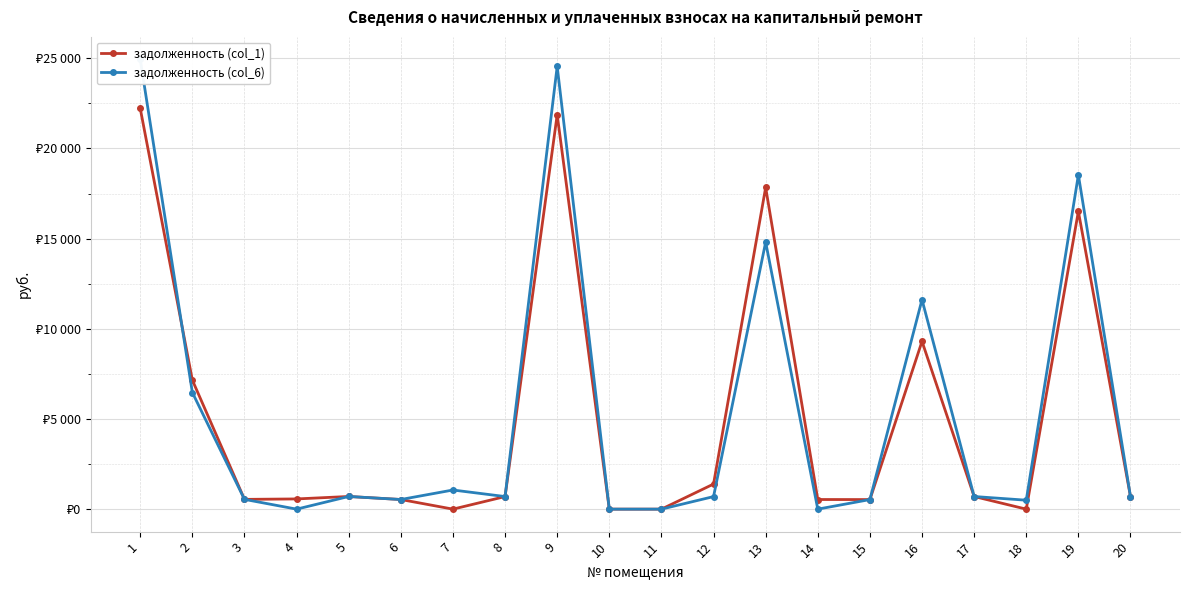

How many interior local peaks does the задолженность (col_6) series have?

6